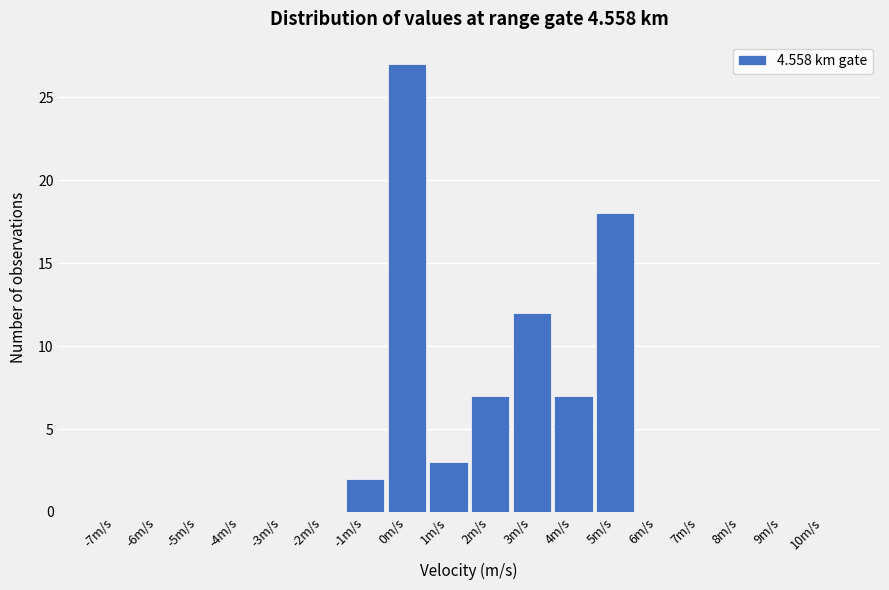

Reading right to left, extract all data points from this chart.

10m/s=0	9m/s=0	8m/s=0	7m/s=0	6m/s=0	5m/s=18	4m/s=7	3m/s=12	2m/s=7	1m/s=3	0m/s=27	-1m/s=2	-2m/s=0	-3m/s=0	-4m/s=0	-5m/s=0	-6m/s=0	-7m/s=0